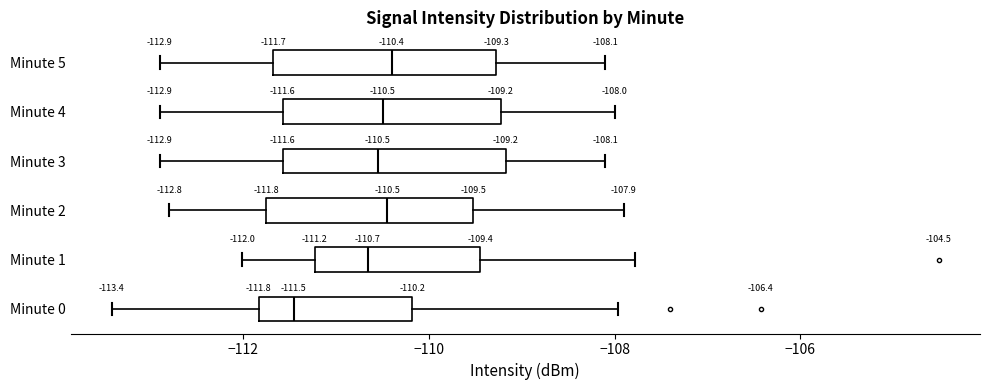

Which box has the furthest to the left median line?

Minute 0